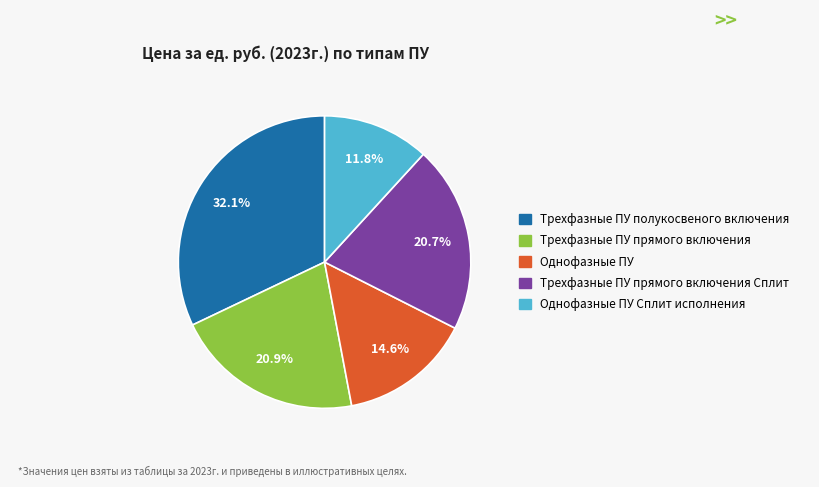

Do Трехфазные ПУ прямого включения and Трехфазные ПУ полукосвеного включения together represent more than half of the pie?

Yes